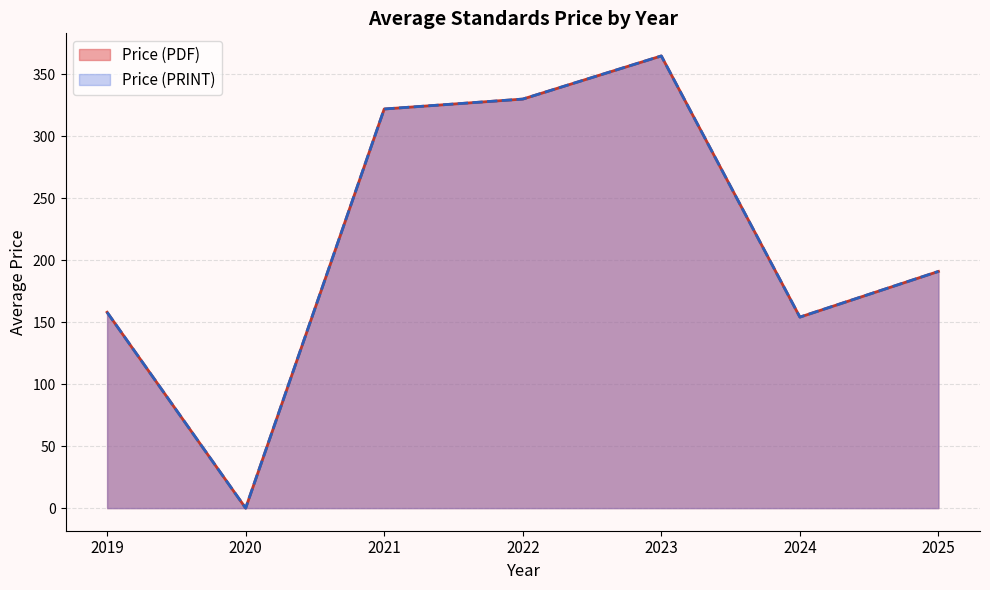

Does the chart display data point markers on the line(s)?

No